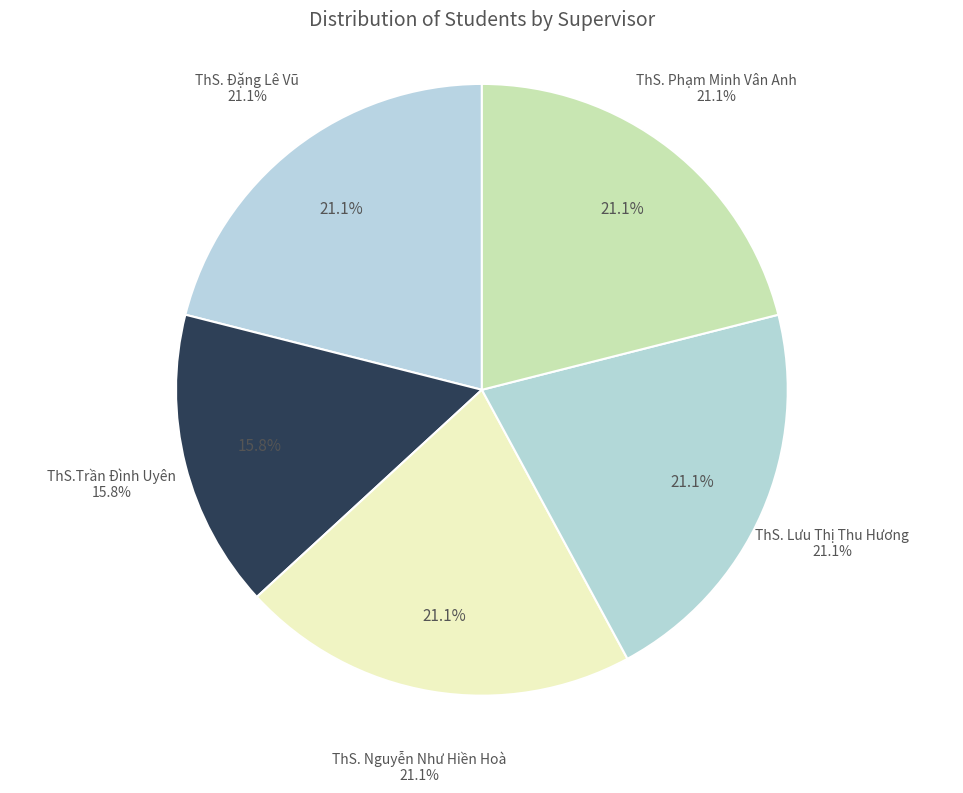

Does any single category account for the majority?

No